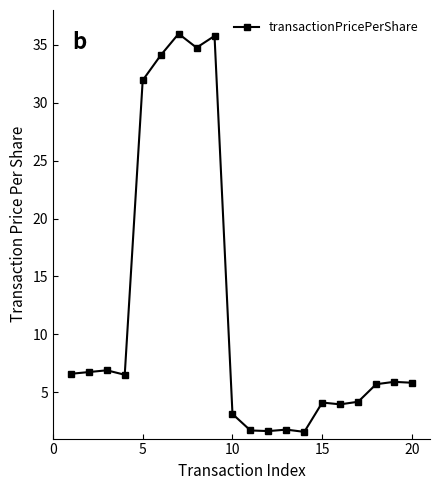

What is the value of the 8th point from the left?

34.7